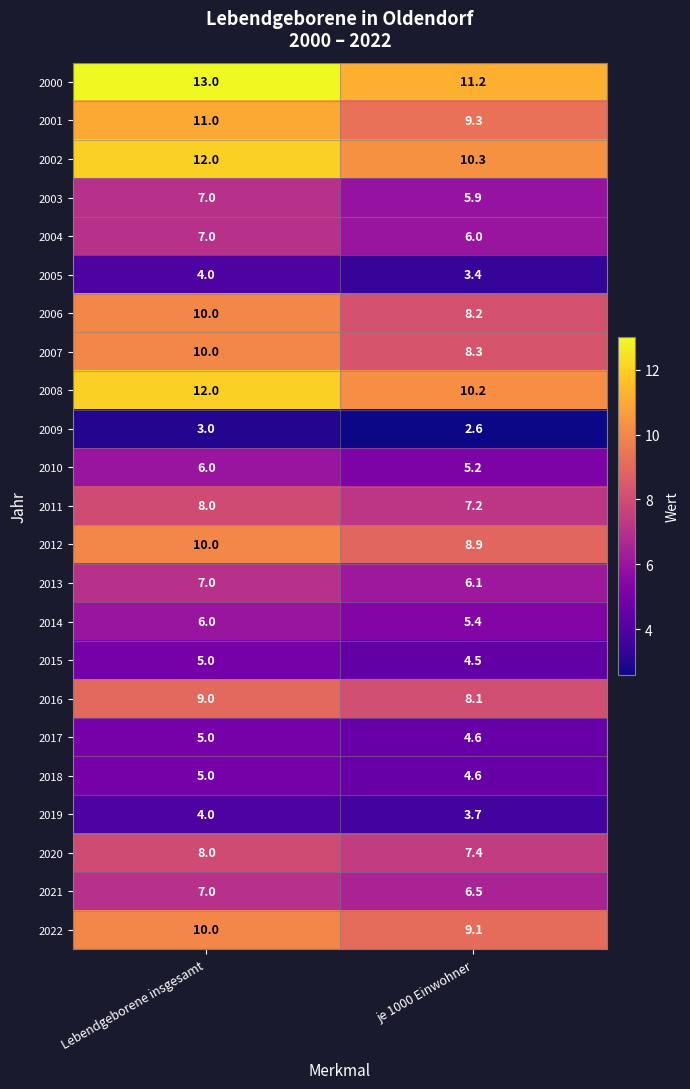

Is it true that 2019 equals 3.7 at je 1000 Einwohner?

True